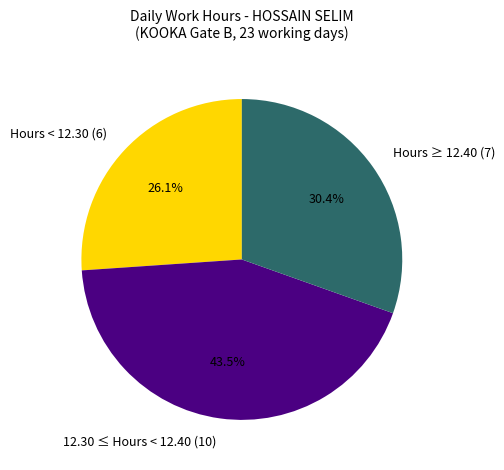

What percentage do 12.30 ≤ Hours < 12.40 (10) and Hours ≥ 12.40 (7) together represent?

73.9%